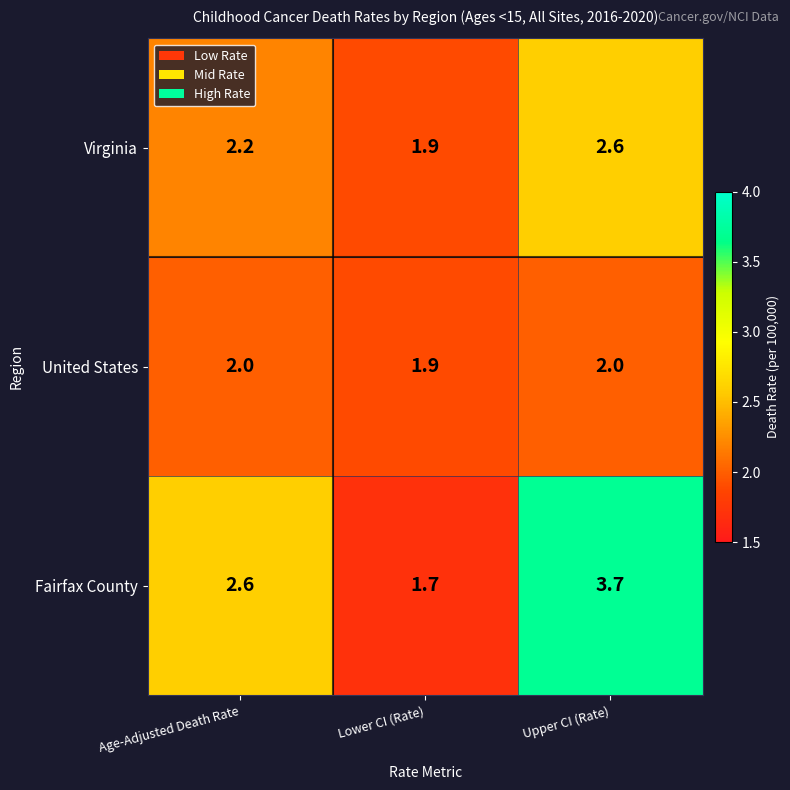

True or false: Virginia has a value of 0.9 at Upper CI (Rate).

False